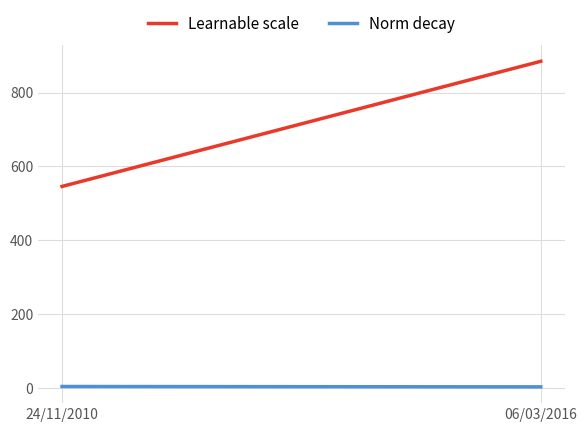

What is the label of the 1st point from the left?

24/11/2010